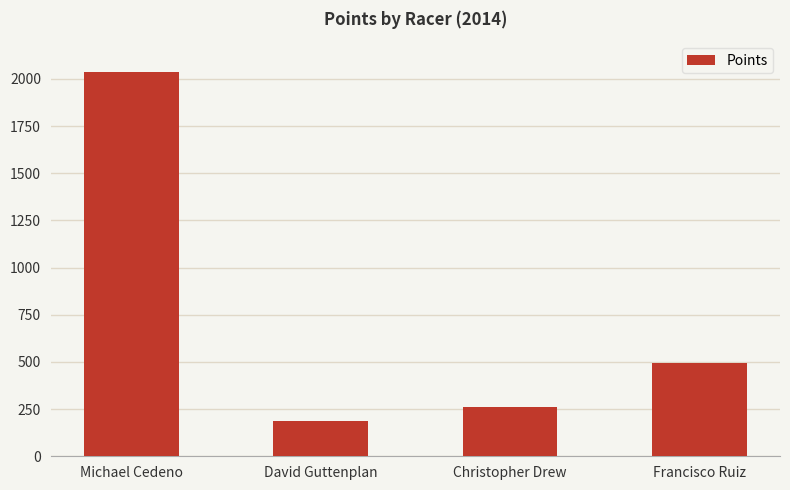

Which label corresponds to the smallest value in the chart?

David Guttenplan